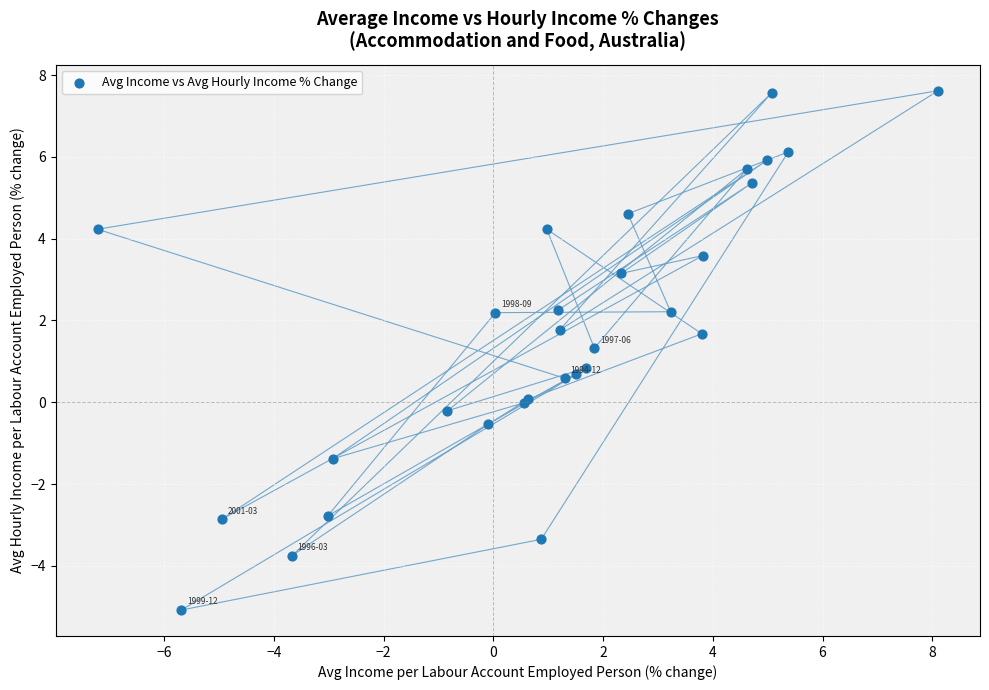

What Y value in the scatter plot is closest to 1?

0.8